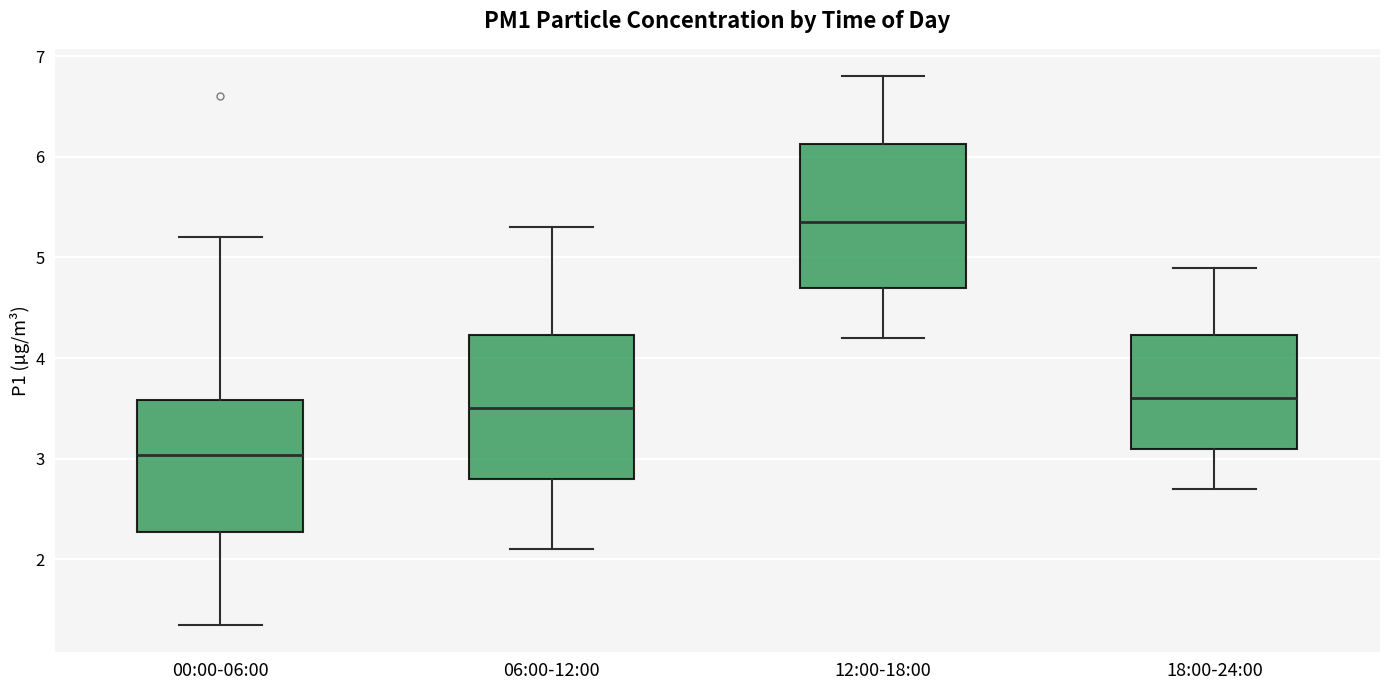

Reading left to right, read every box against the y-axis: the position of its median line, the range the box covers, and the ends of its whiskers. The values are not printed on the chart, so give them approximately, as read against the axis.

00:00-06:00: median 3.0, box 2.3 to 3.6, whiskers 1.4 to 5.2
06:00-12:00: median 3.5, box 2.8 to 4.2, whiskers 2.1 to 5.3
12:00-18:00: median 5.4, box 4.7 to 6.1, whiskers 4.2 to 6.8
18:00-24:00: median 3.6, box 3.1 to 4.2, whiskers 2.7 to 4.9